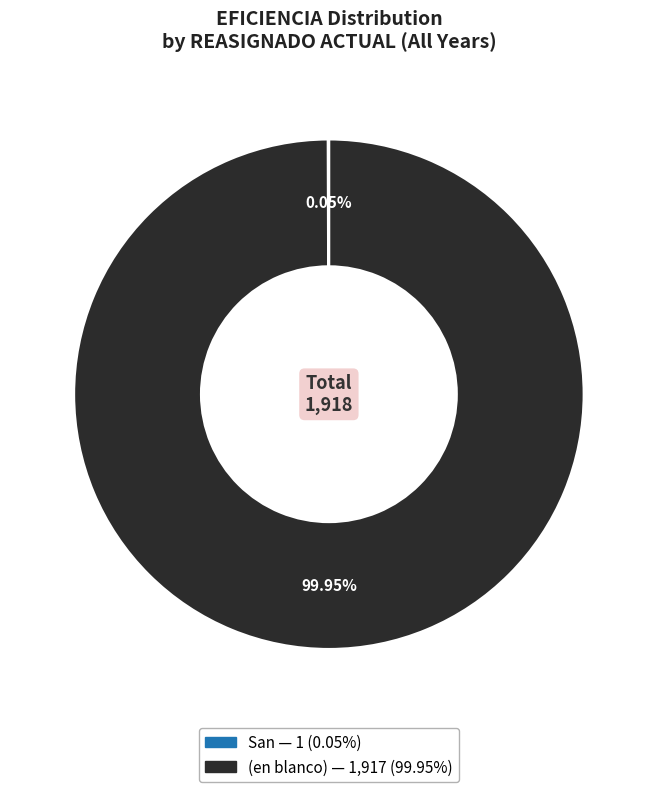

Which category has the biggest portion of the pie?

(en blanco)